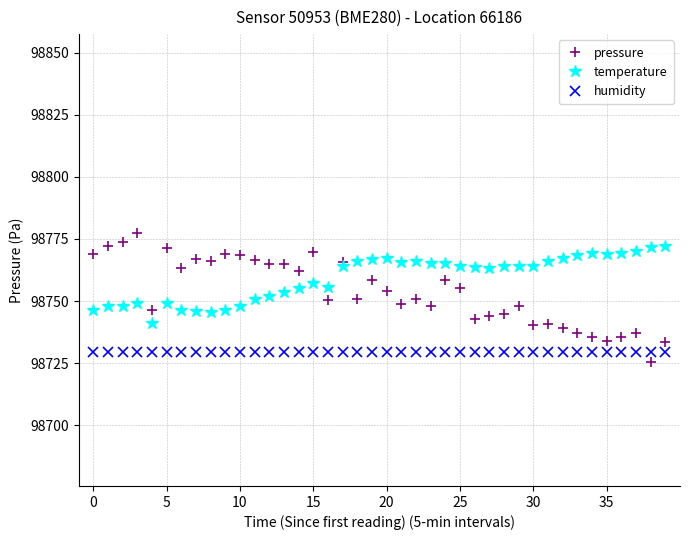

What is the average value of the pressure series?

98753.8